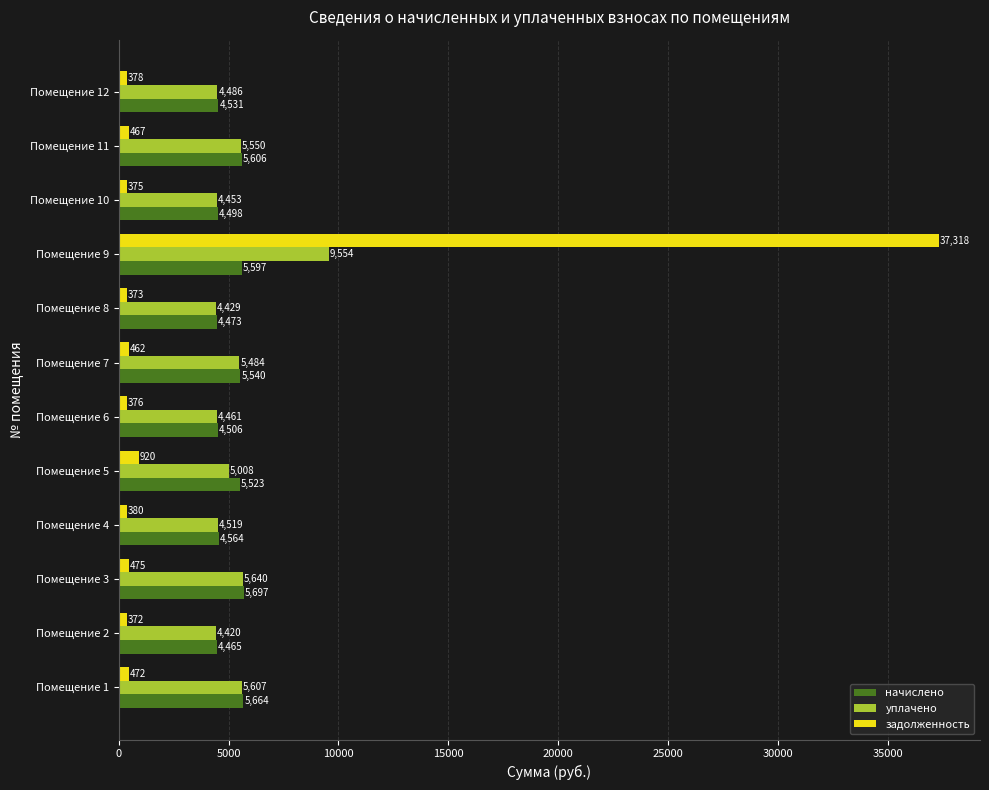

At which category does the chart reach its minimum across all series?

Помещение 2